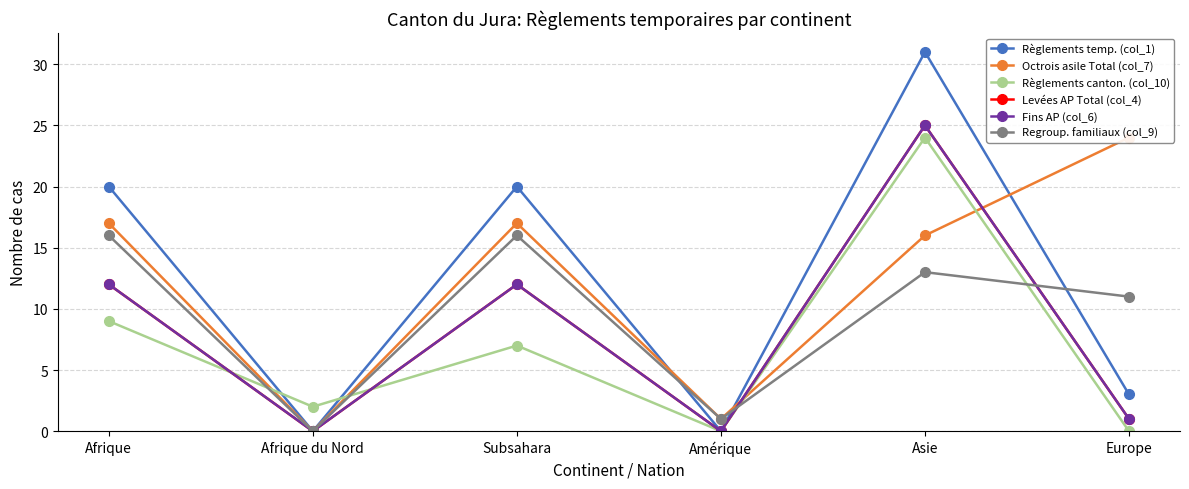

Which series changed the most between Afrique and Subsahara?

Règlements canton. (col_10)